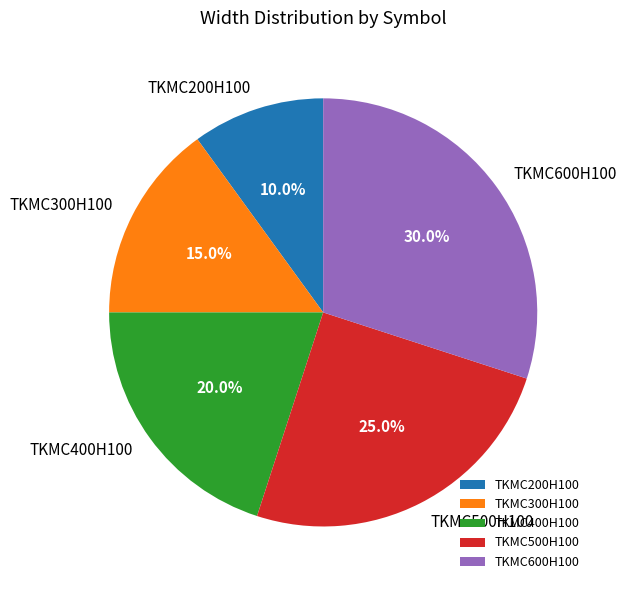

True or false: TKMC600H100 accounts for 25% of the total.

False